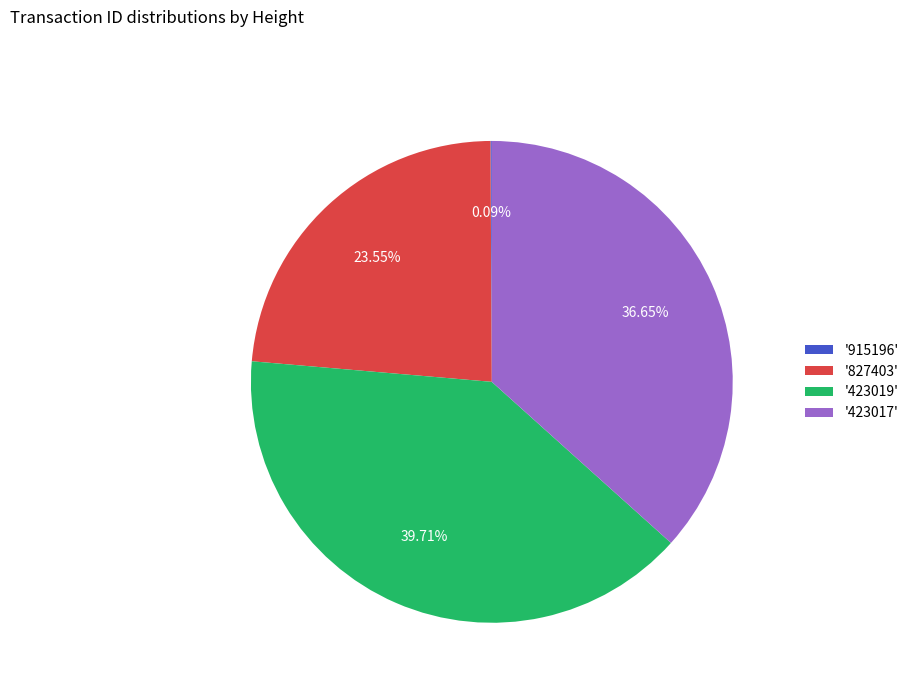

Is the sum of '423017' and '423019' greater than half?

Yes